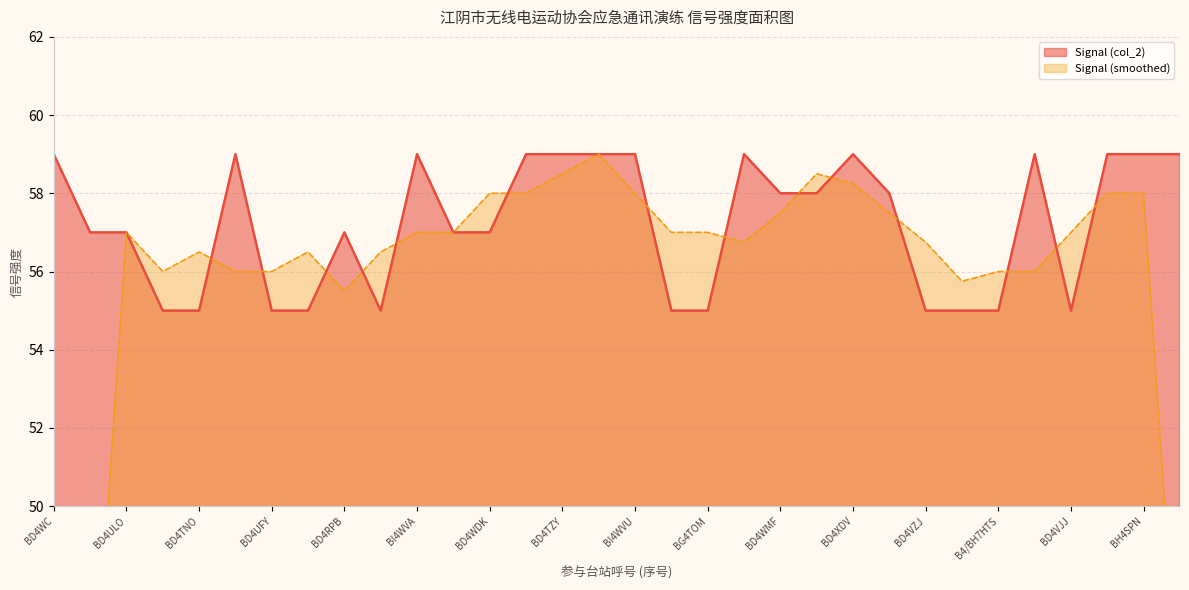

What is the greatest value displayed?

59